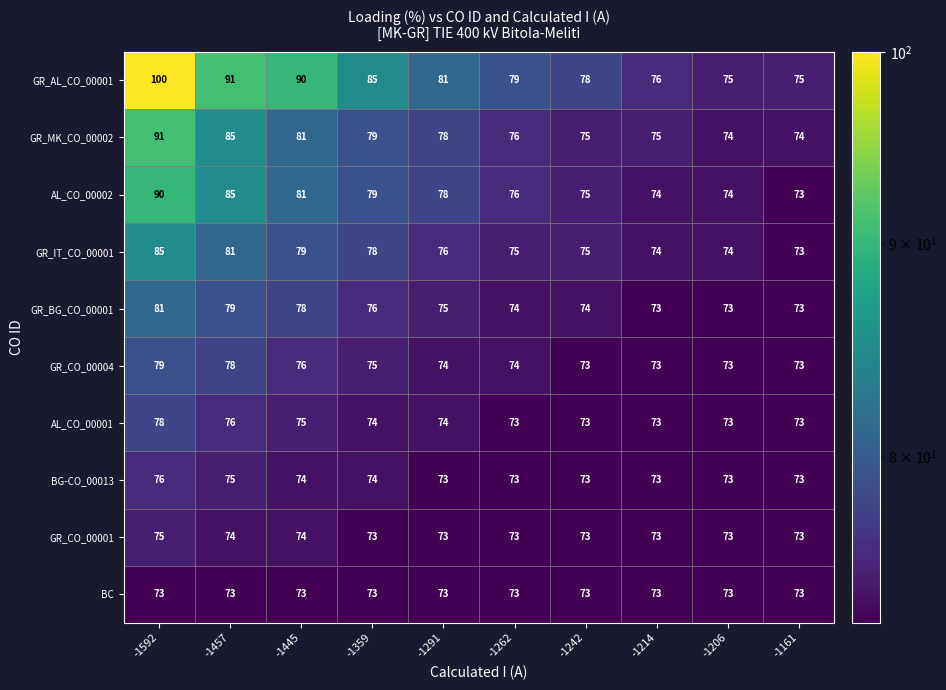

Between -1592 and -1457, which series saw the biggest shift?

GR_AL_CO_00001